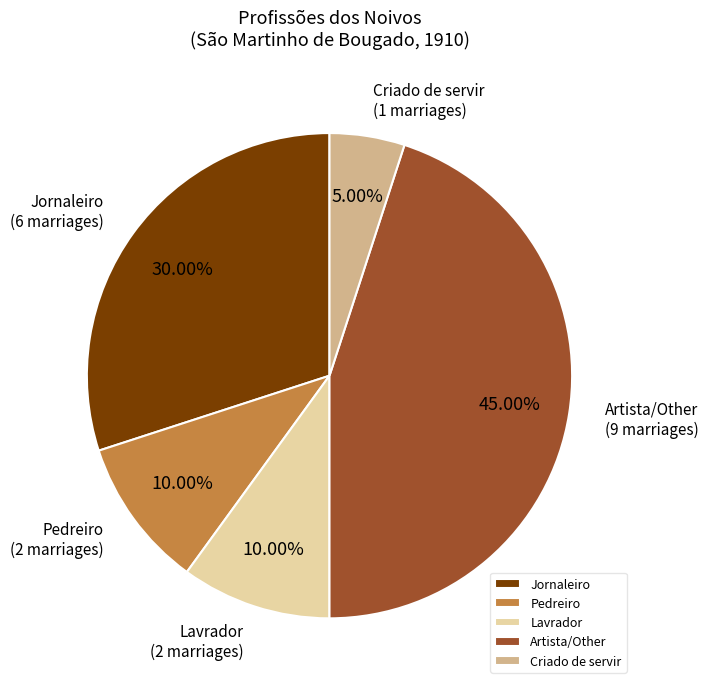

To the nearest percent, what percentage of the pie is Jornaleiro?

30%